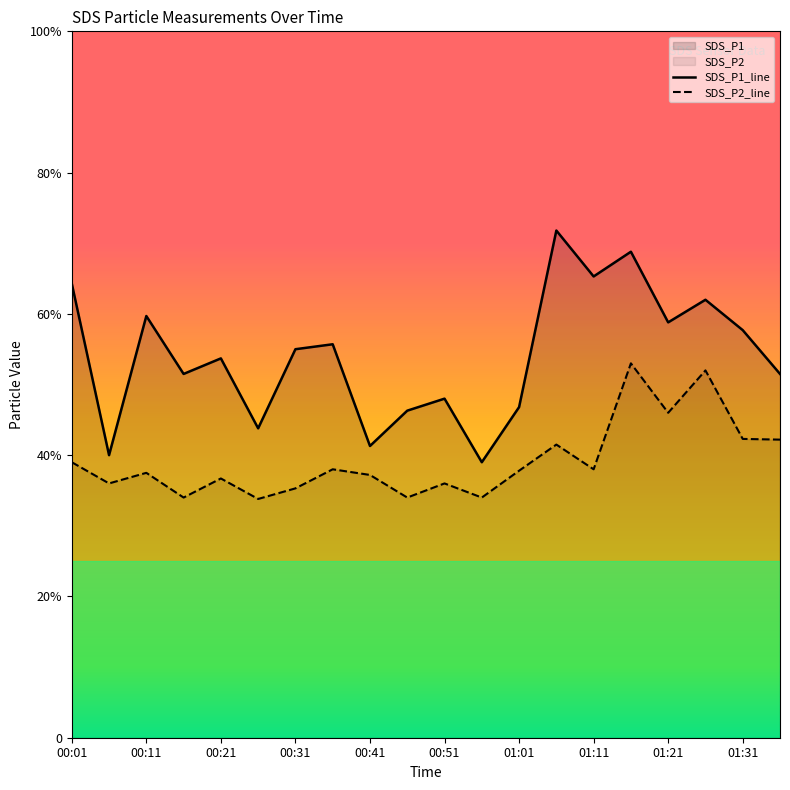

List the series in order of their peak value, lowest first.

SDS_P2_line, SDS_P1_line